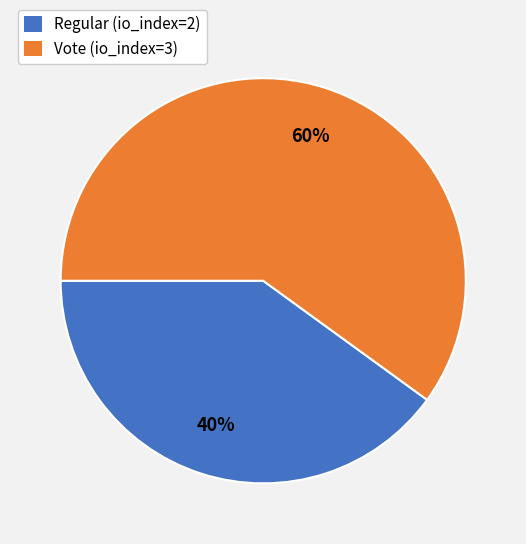

Is the sum of Vote (io_index=3) and Regular (io_index=2) greater than half?

Yes